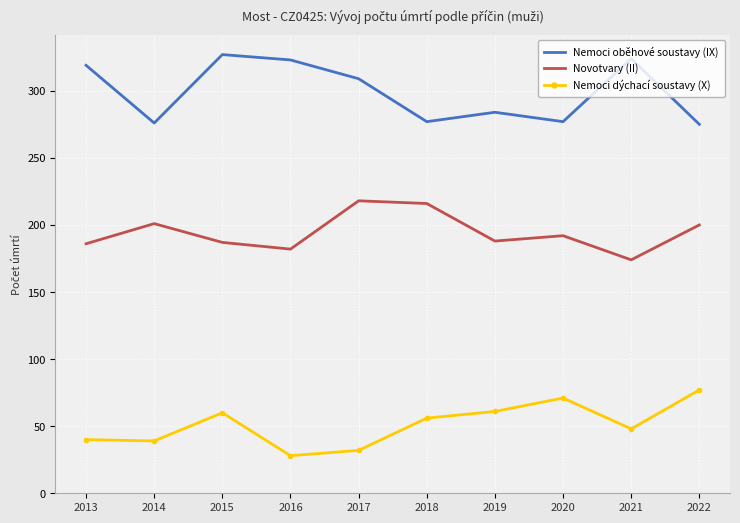

True or false: Nemoci oběhové soustavy (IX) and Novotvary (II) cross at least once.

False